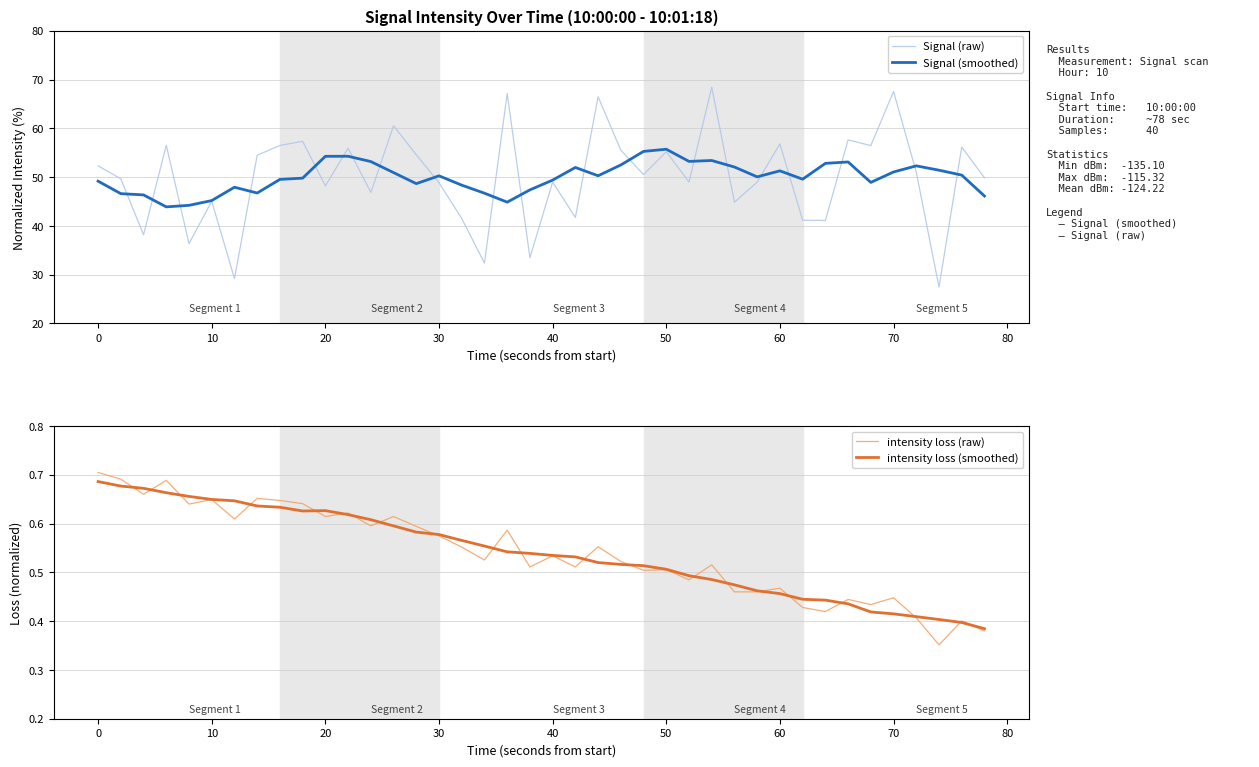

What is the difference between the highest and lowest values at 0?

49.0